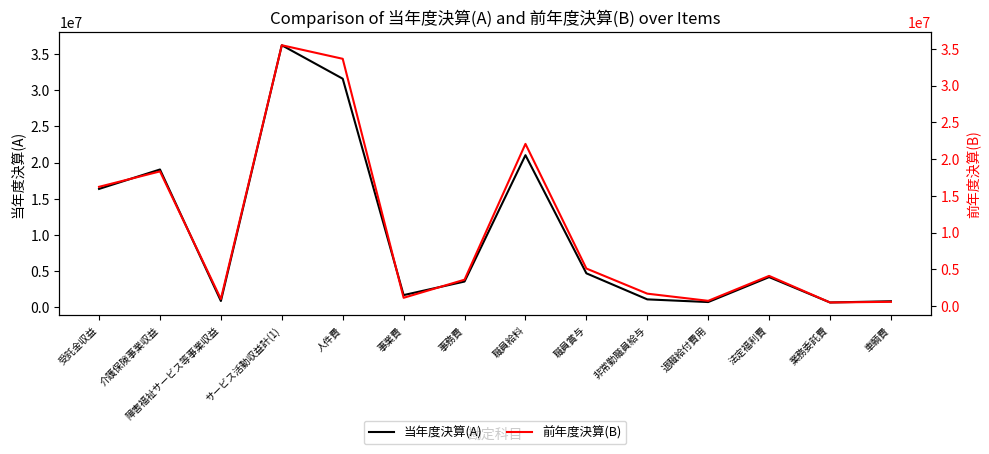

In 前年度決算(B), how many points are higher than both neighbors (excluding endpoints)?

4